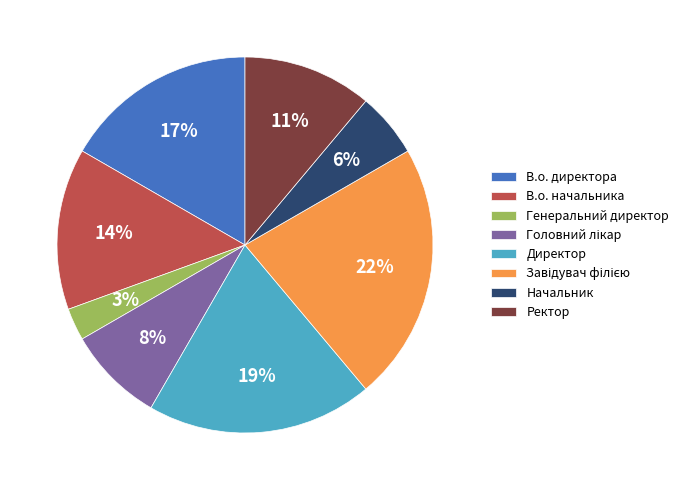

What percentage is the В.о. директора slice, to the nearest percent?

17%